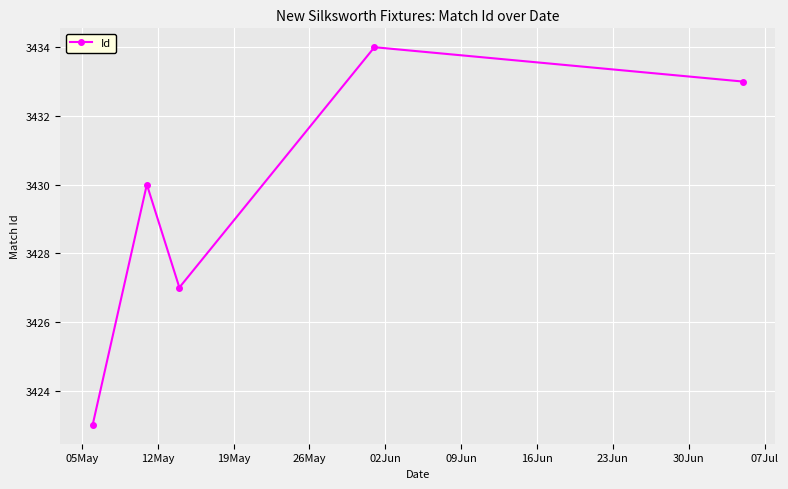

Count the number of data series in this chart.

1